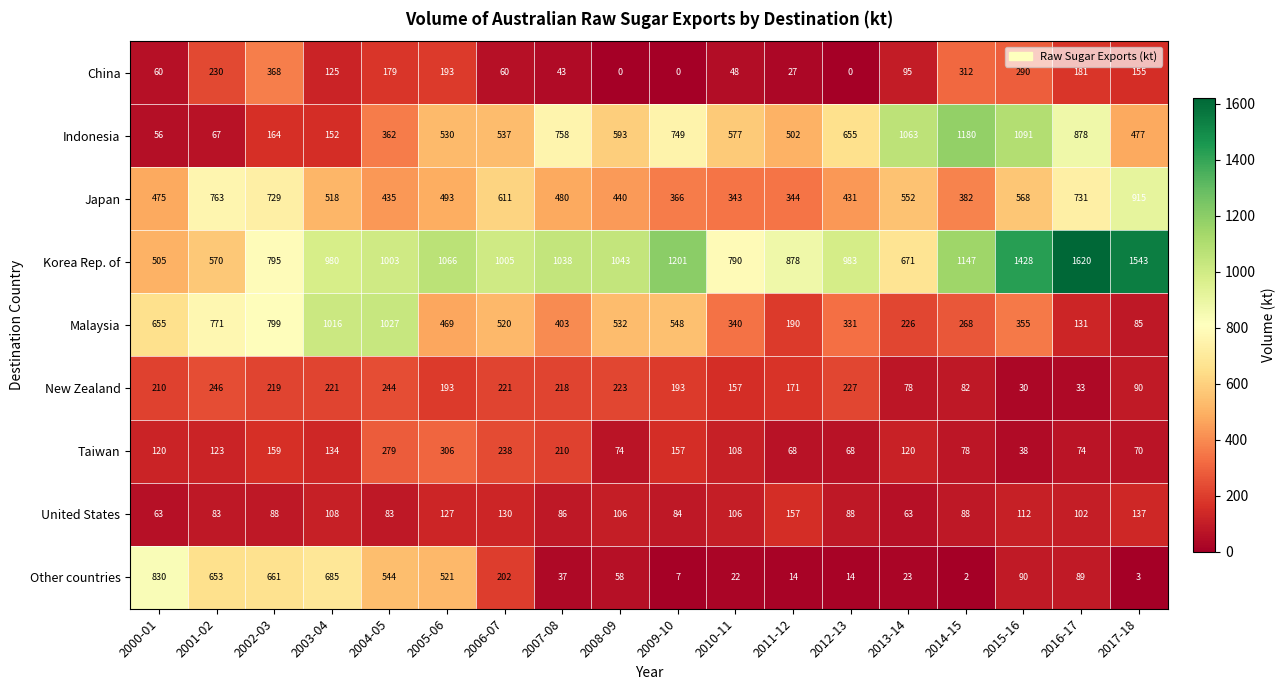

Which series has the widest spread of values?

Indonesia